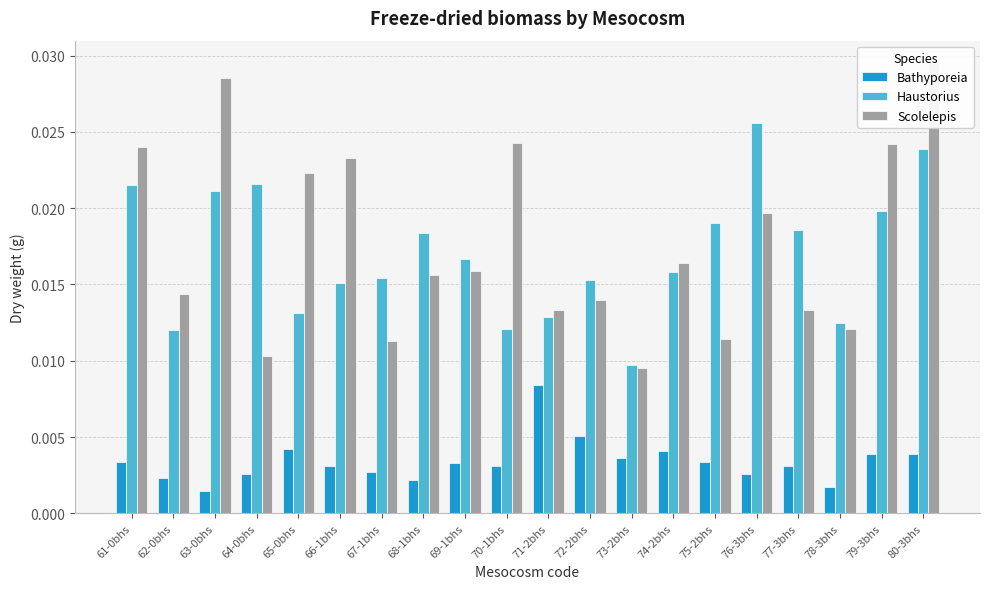

How many series are shown in this chart?

3